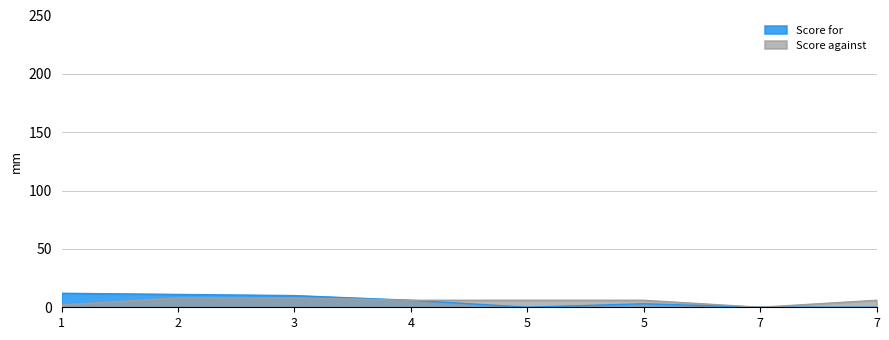

What is the difference between the maximum and minimum values in the Score against series?

8